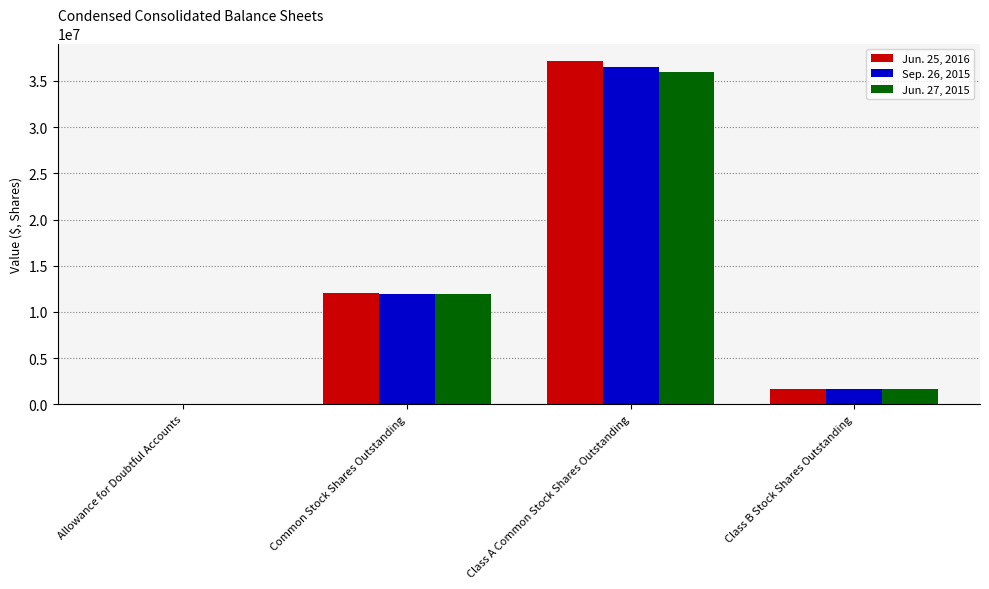

What are all the series names shown in the legend?

Jun. 25, 2016, Sep. 26, 2015, Jun. 27, 2015